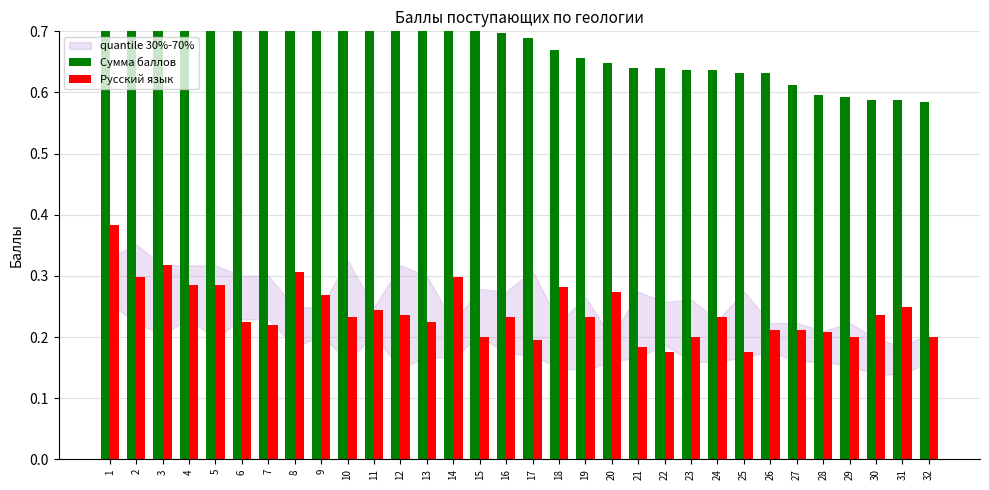

Reading left to right, transcribe all the data shown in this chart.

Сумма баллов: 1.0	0.9	0.9	0.9	0.8	0.8	0.8	0.8	0.7	0.7	0.7	0.7	0.7	0.7	0.7	0.7	0.7	0.7	0.7	0.6	0.6	0.6	0.6	0.6	0.6	0.6	0.6	0.6	0.6	0.6	0.6	0.6
Русский язык: 0.4	0.3	0.3	0.3	0.3	0.2	0.2	0.3	0.3	0.2	0.2	0.2	0.2	0.3	0.2	0.2	0.2	0.3	0.2	0.3	0.2	0.2	0.2	0.2	0.2	0.2	0.2	0.2	0.2	0.2	0.2	0.2